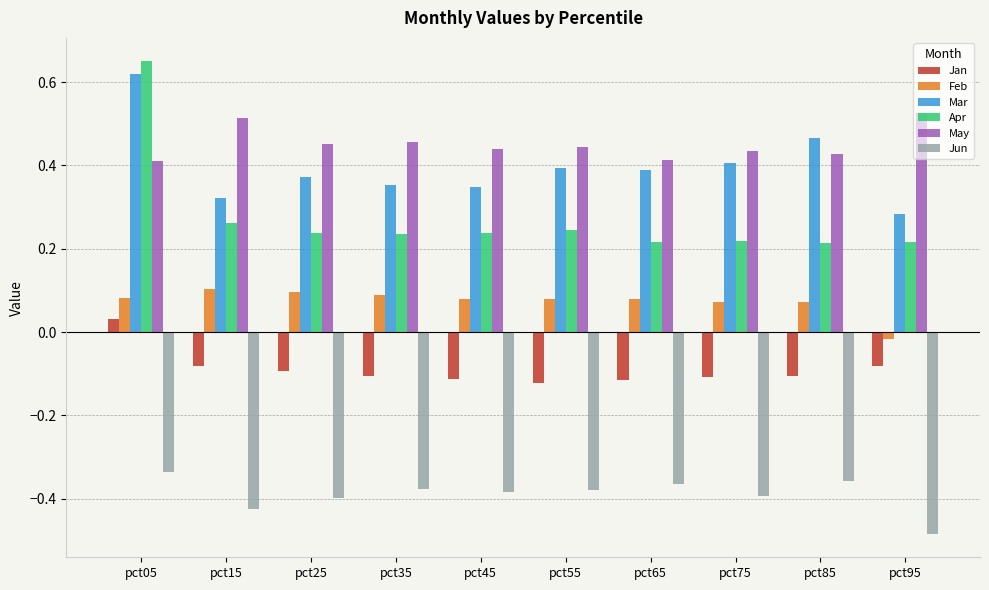

Is the value of May at pct85 greater than the value of Apr at pct45?

Yes